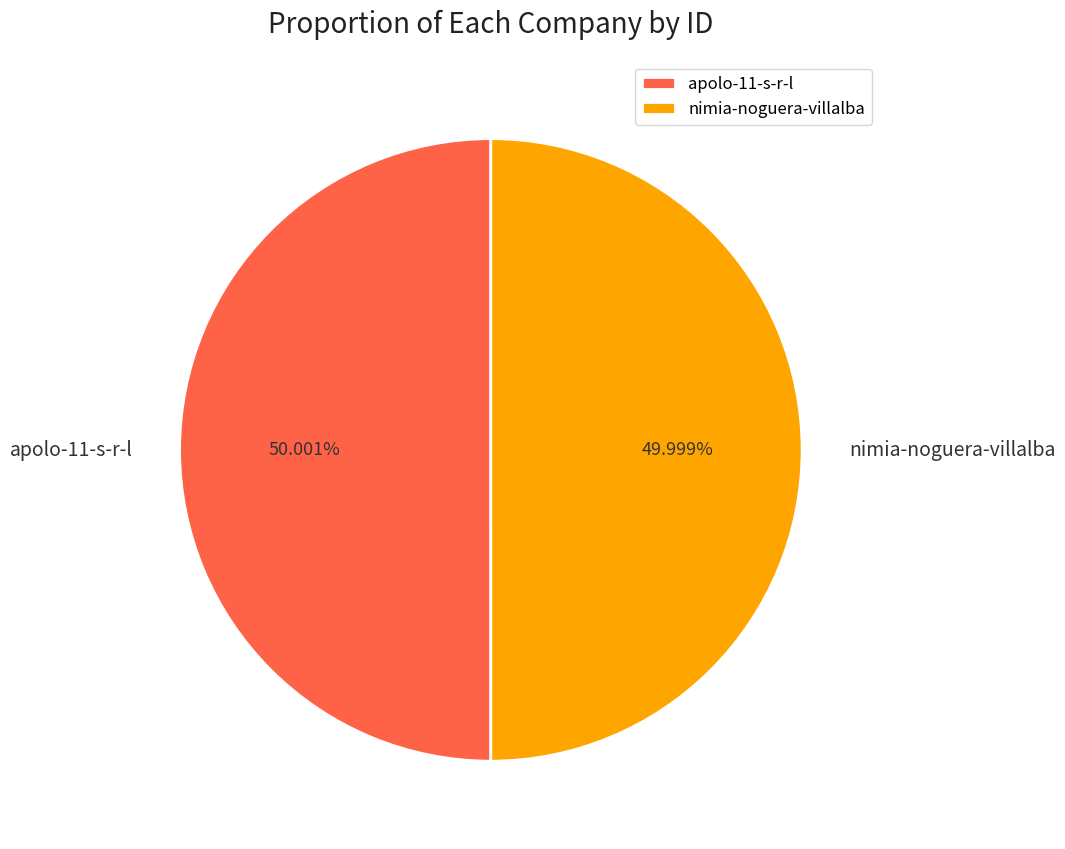

Is it true that nimia-noguera-villalba is 50% of the pie?

True